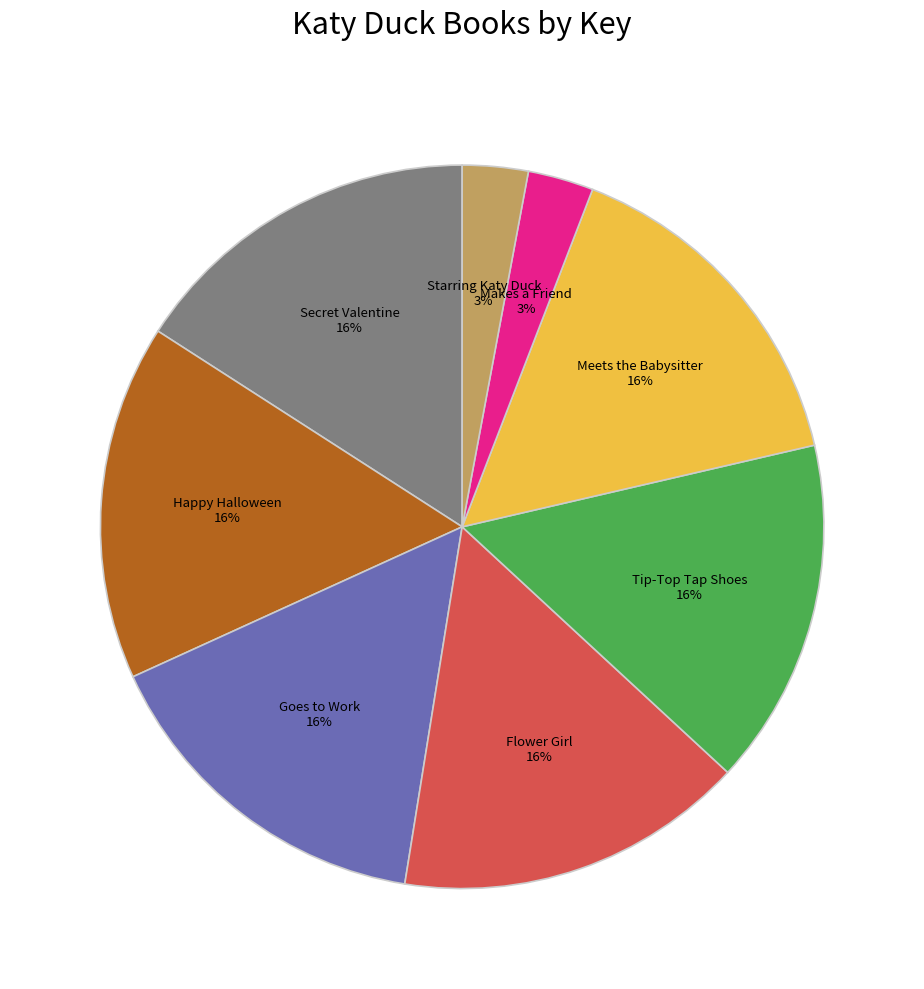

To the nearest percent, what is the difference between the largest and smallest slice percentages?

13%